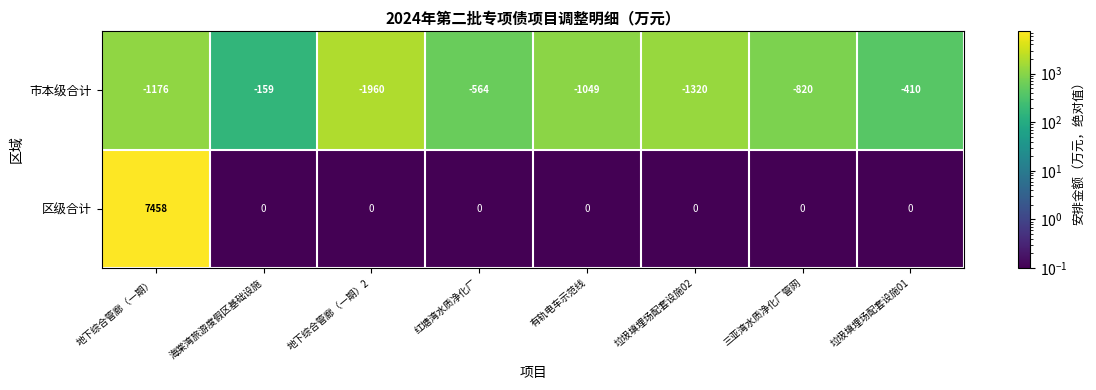

Between 地下综合管廊（一期）2 and 有轨电车示范线, which series saw the biggest shift?

市本级合计